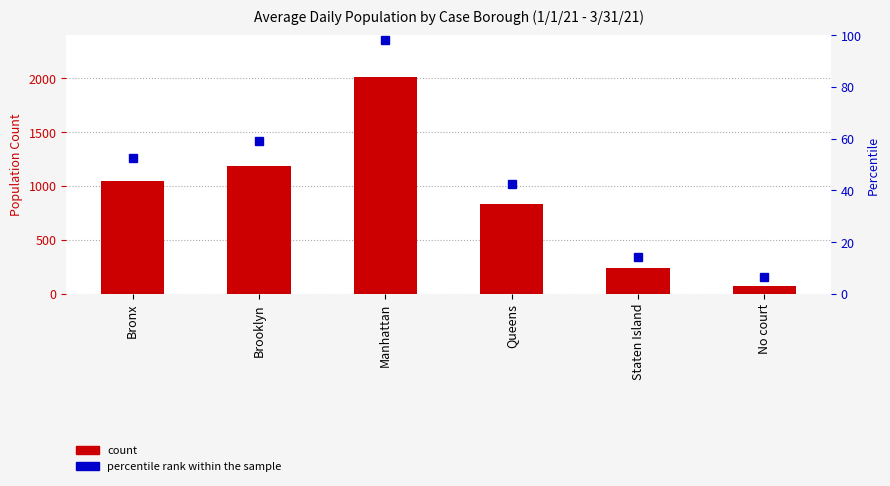

Which has a higher value, No court or Queens?

Queens